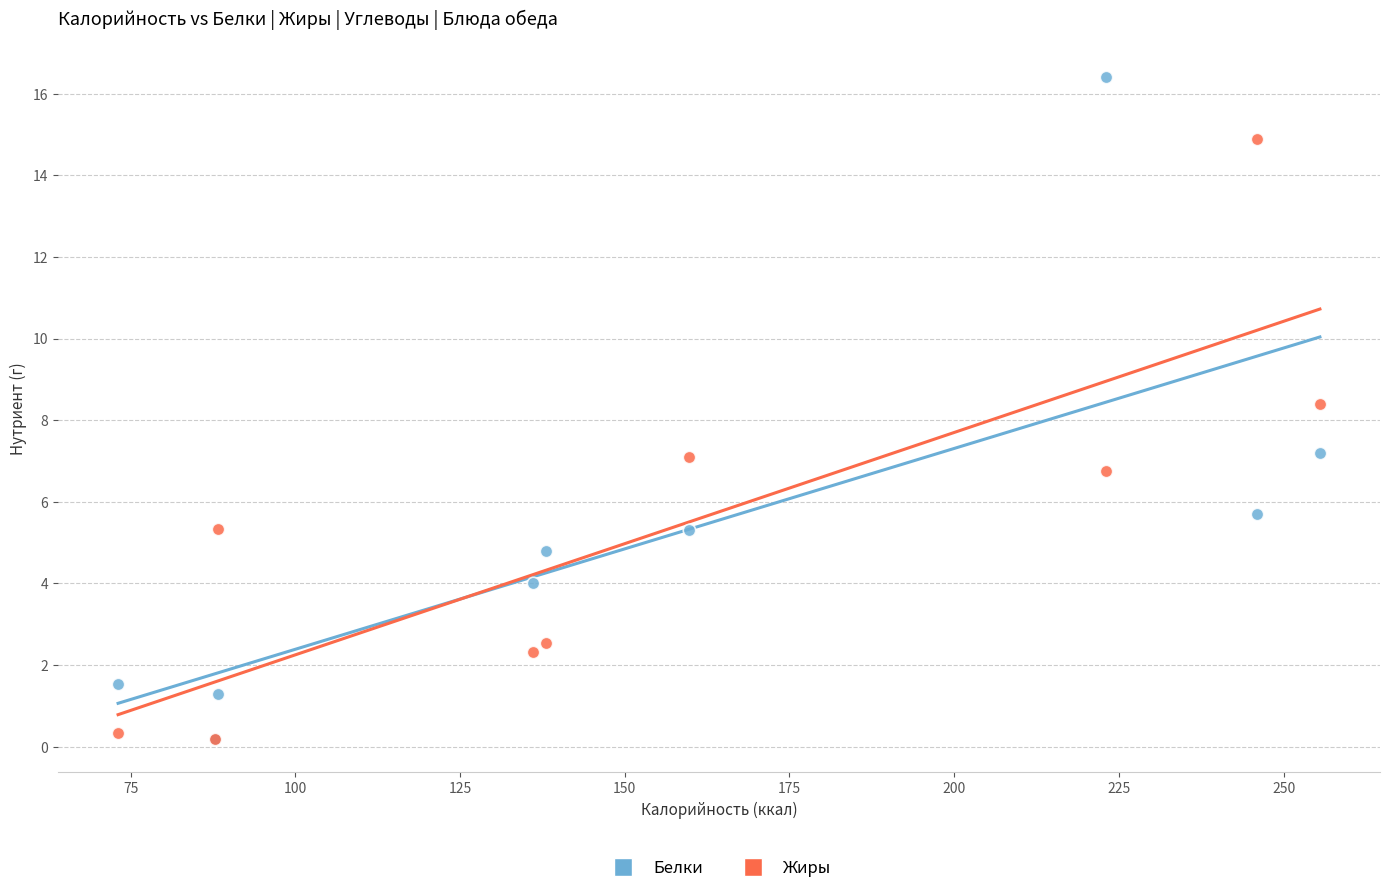

Across all series, what Y value is closest to 8?

8.4